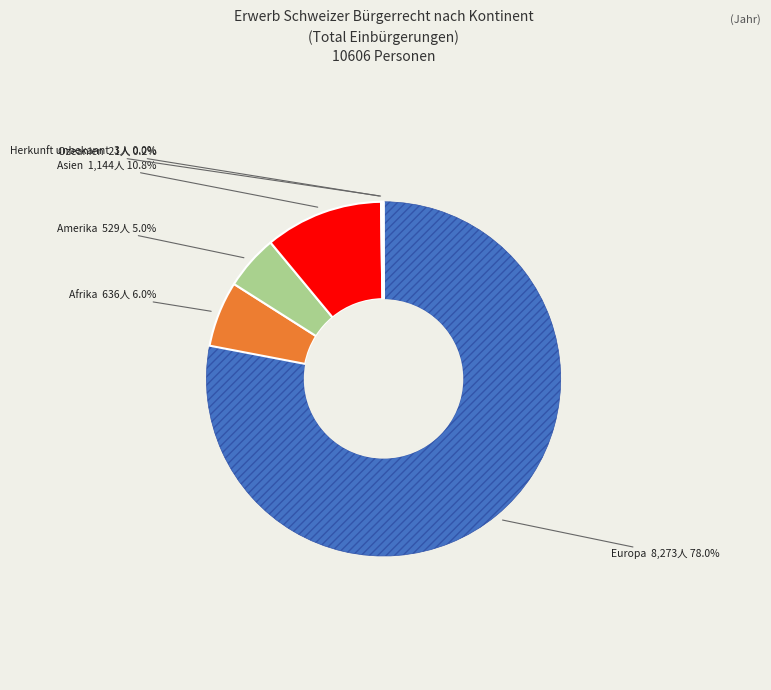

How many slices are in this pie chart?

6